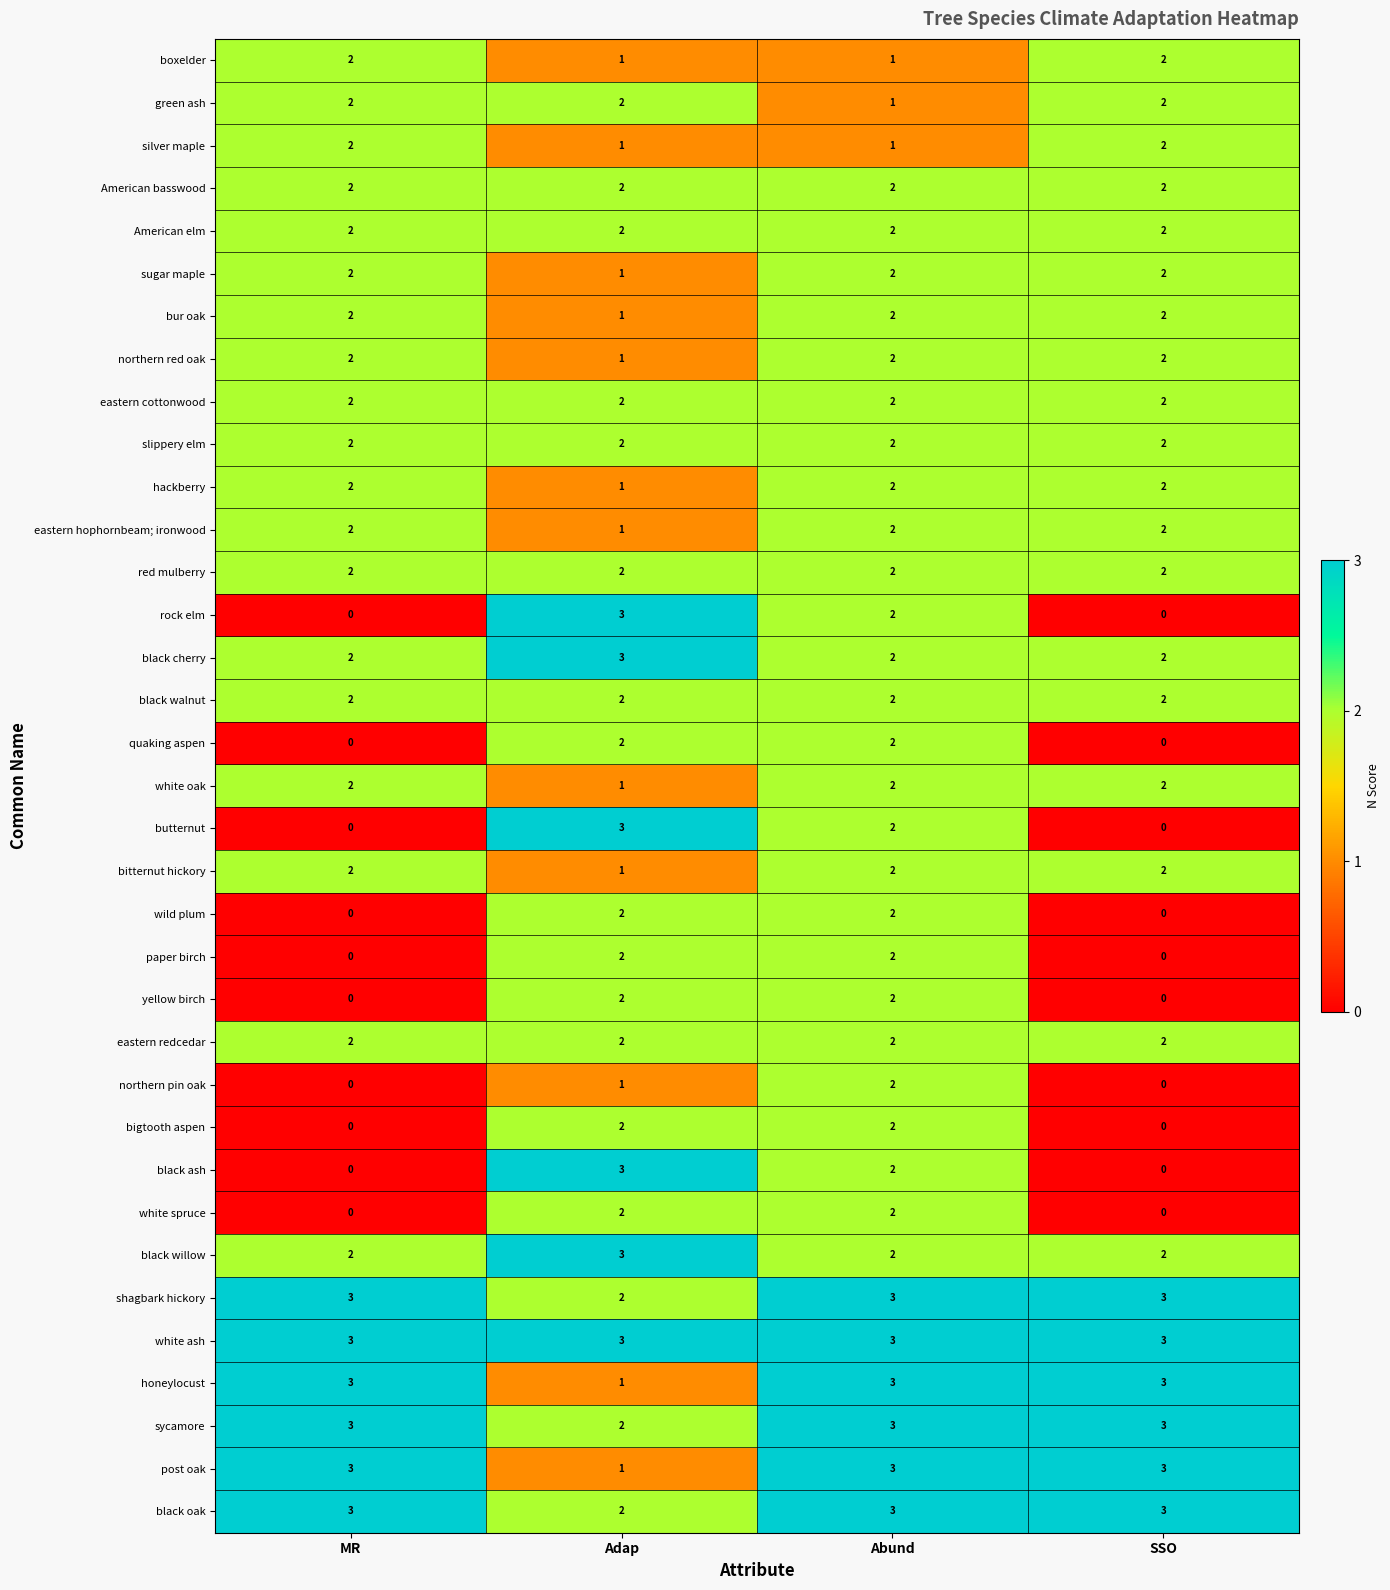

Which series has the largest total across all categories?

white ash